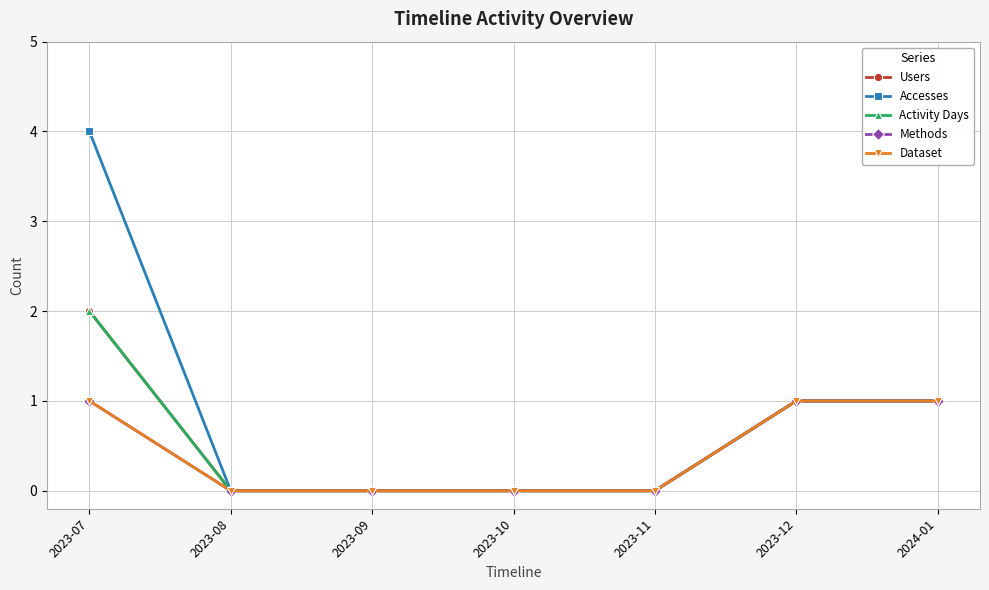

Does the chart have visible grid lines?

Yes